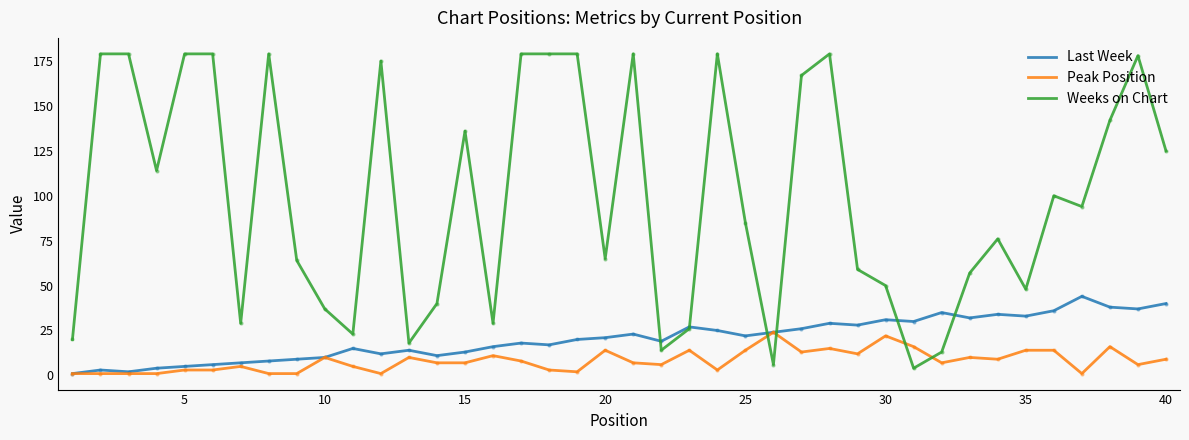

What is the minimum value for Weeks on Chart?

4